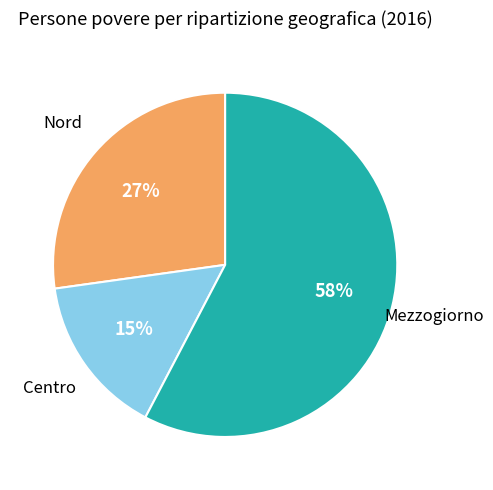

Is there any slice that represents more than half of the pie?

Yes